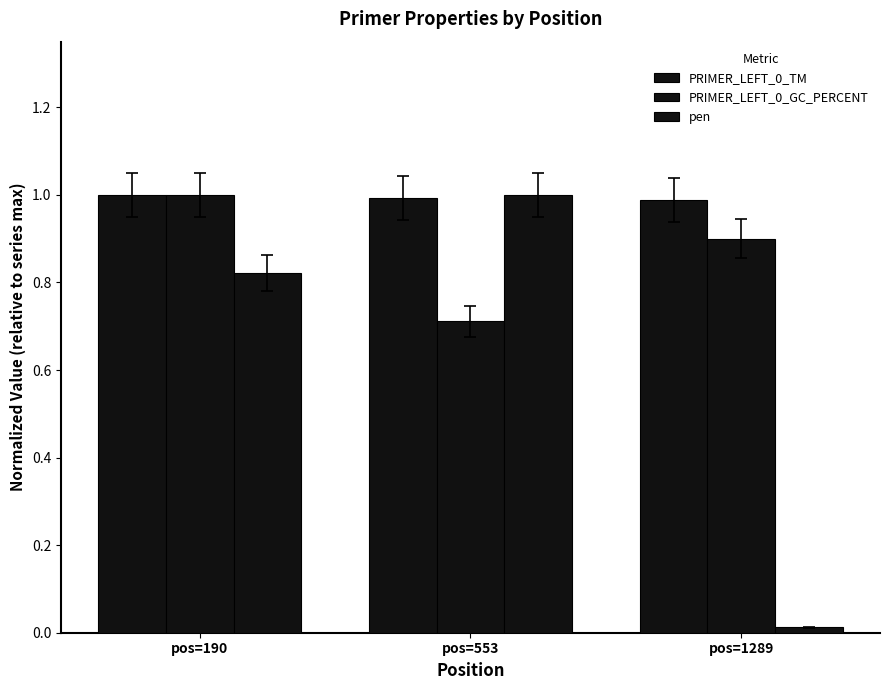

How many bars are there in total?

9